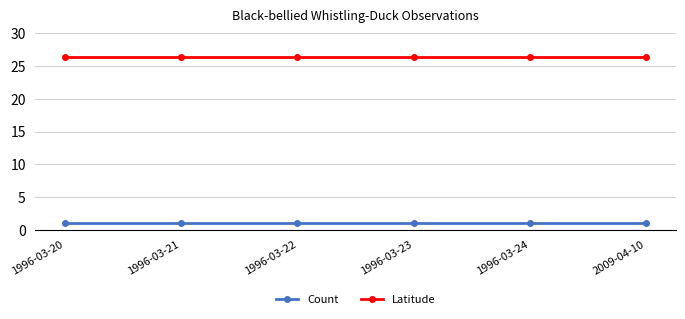

What is the sum of all Count values?

6.0